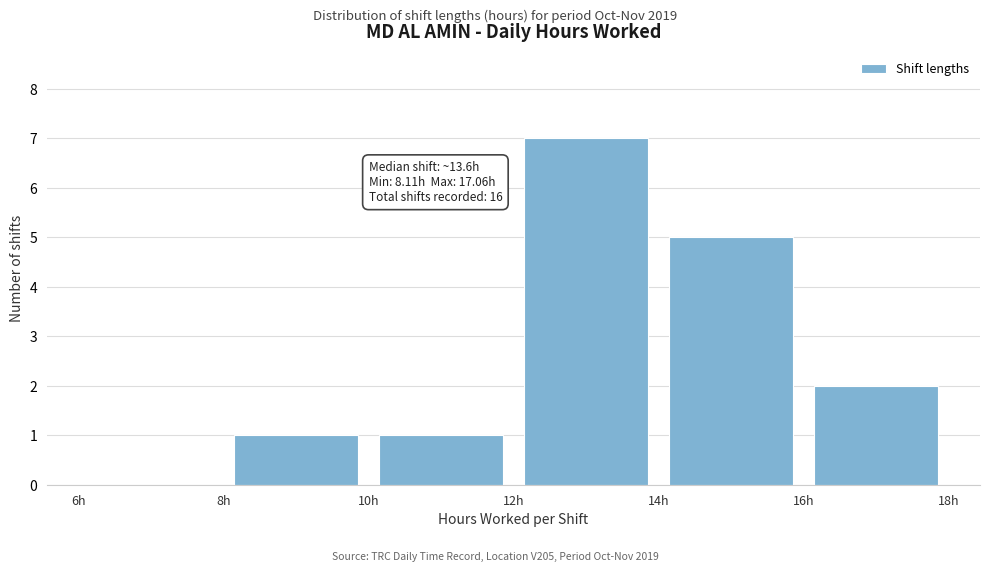

Which range on the x-axis has the tallest bar?

12 to 14